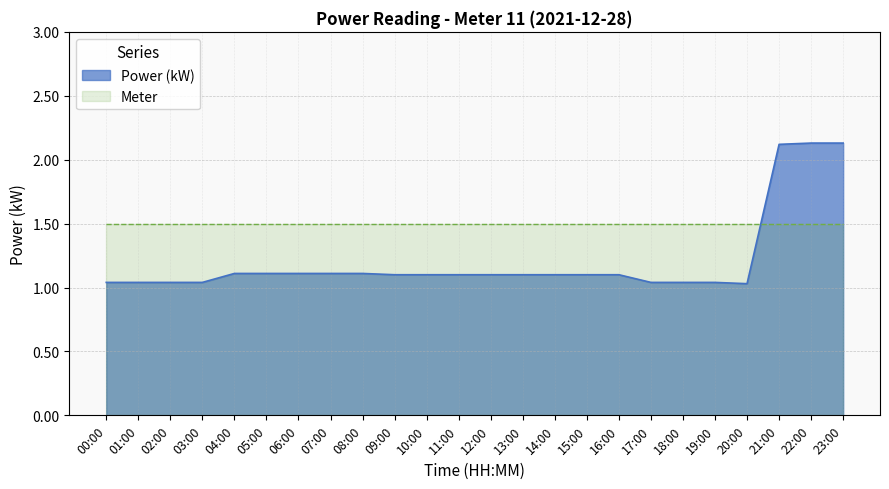

At which category does the data reach its first local valley?

20:00